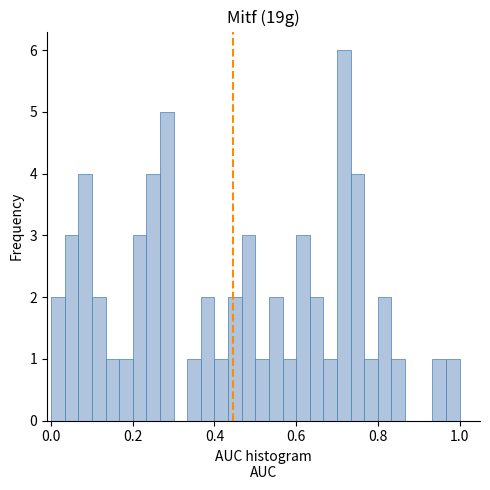

Read against the x-axis, roughly where is the centre of the tallest bar?

0.72